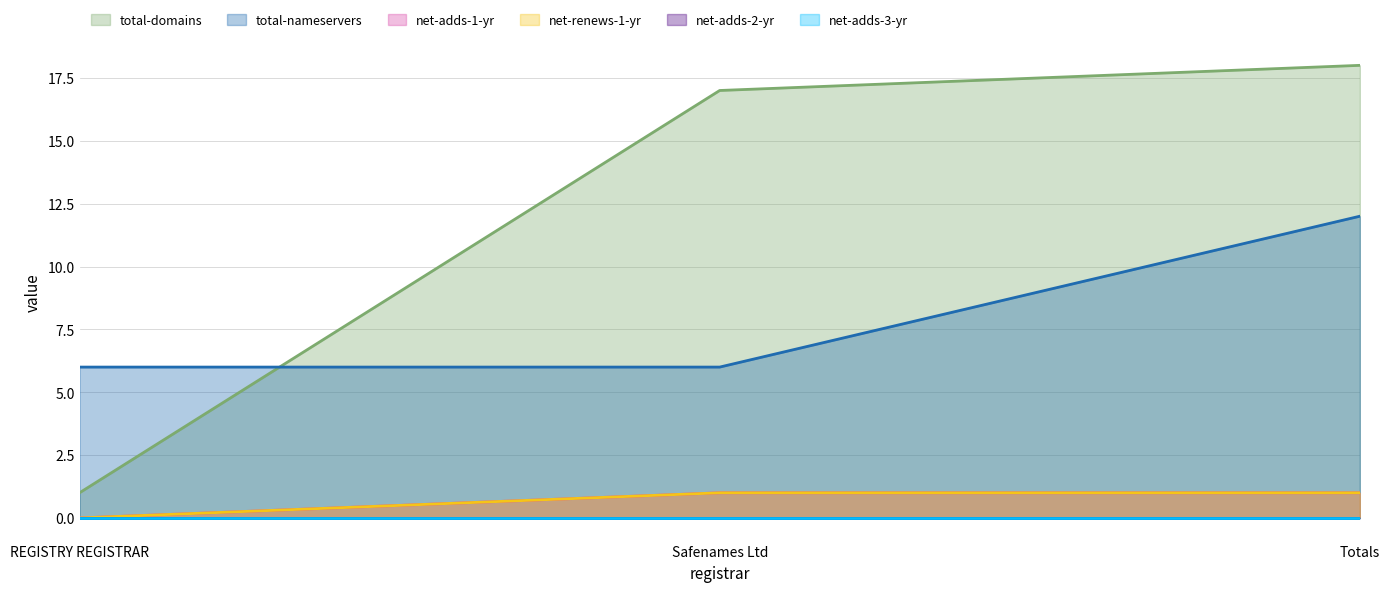

What is the total value across all series at REGISTRY REGISTRAR?

7